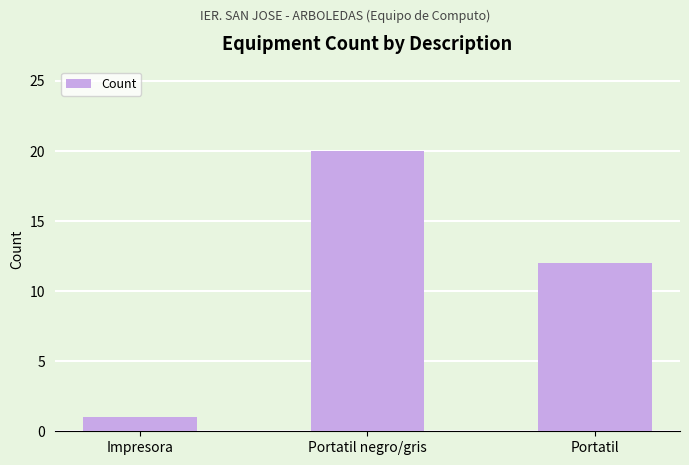

Rank the categories by value from highest to lowest.

Portatil negro/gris, Portatil, Impresora